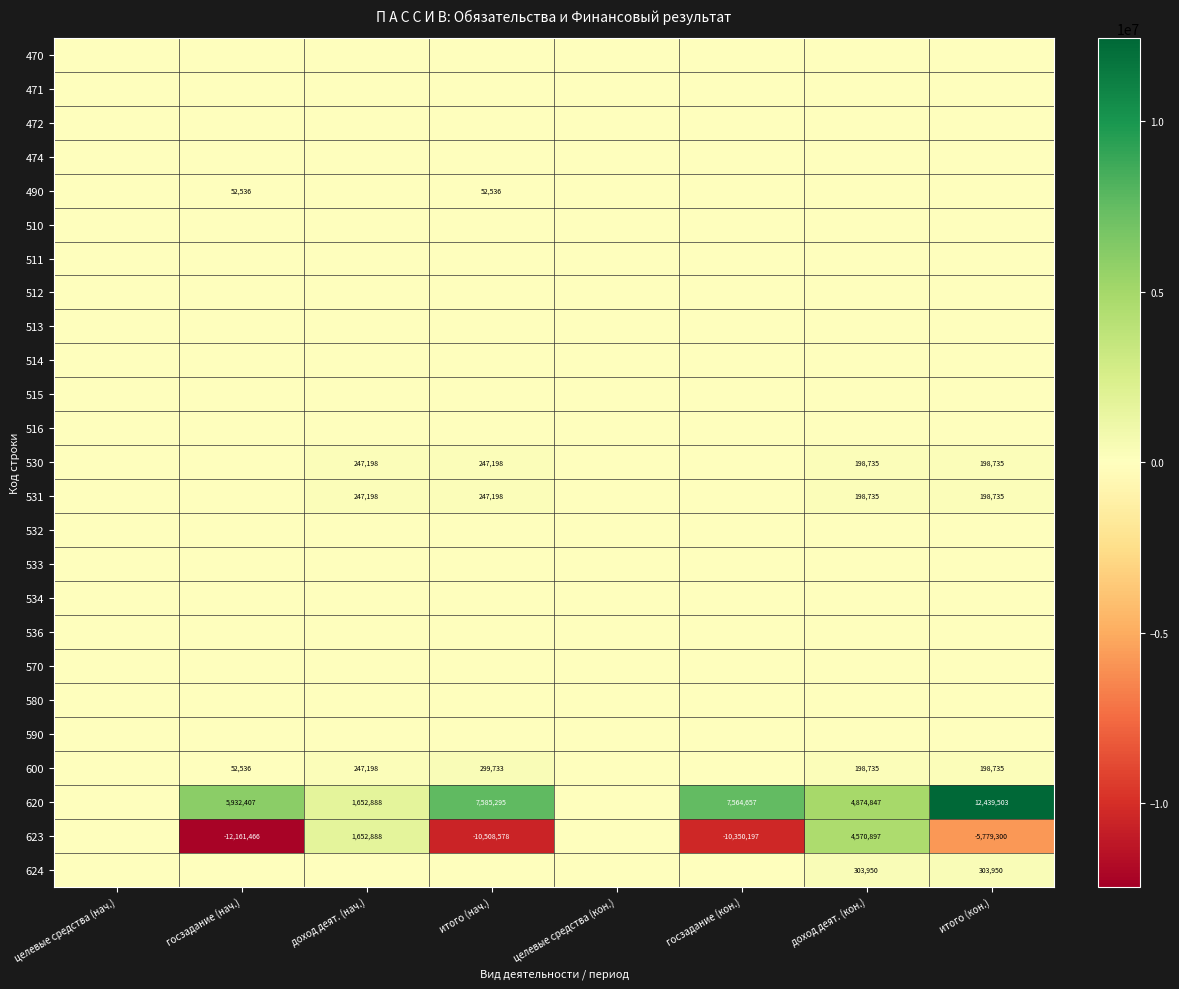

The value of 623 at доход деят. (кон.) is 7401105. True or false?

False